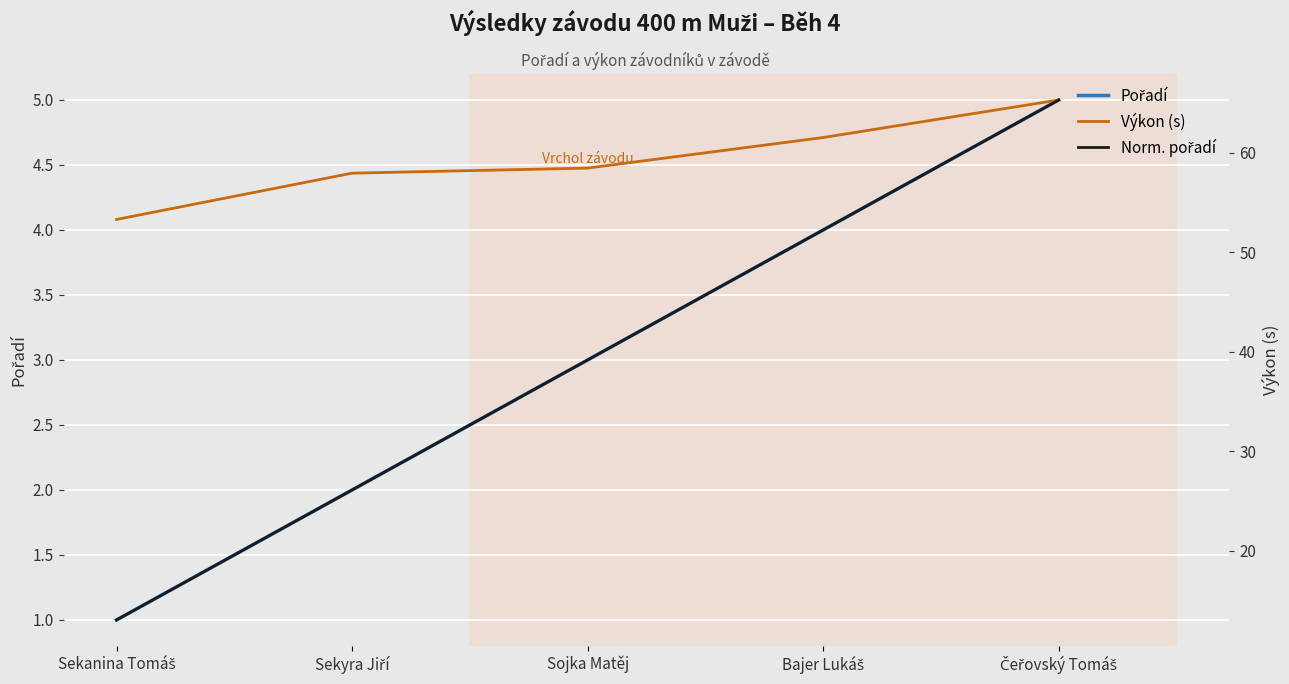

What is the value of the Pořadí point at the 5th from the left?

5.0